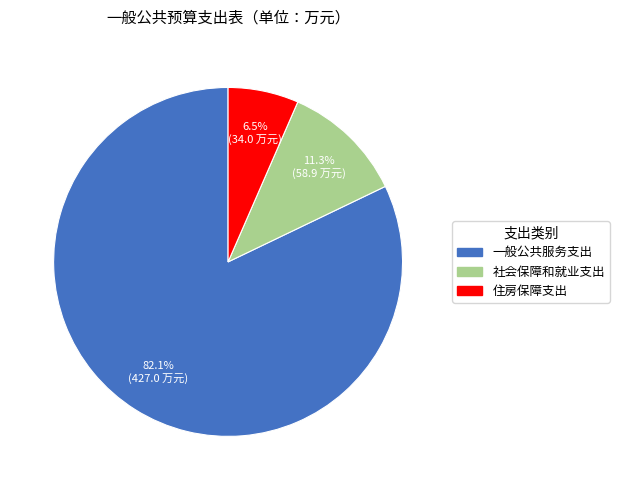

Does 社会保障和就业支出 account for over 50% of the chart?

No